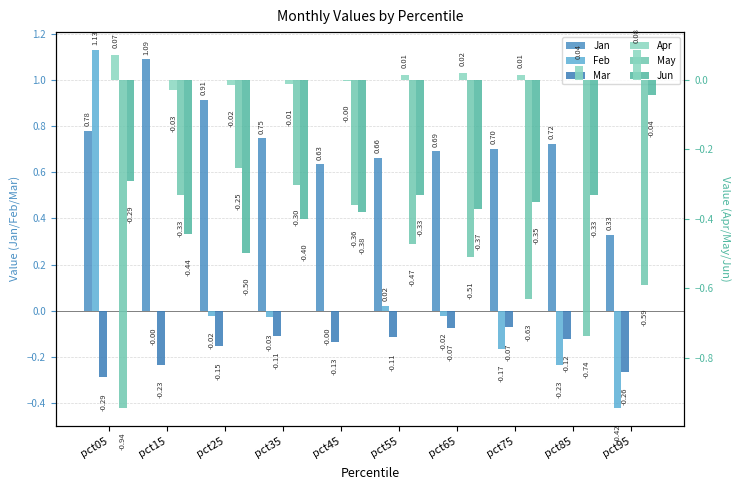

At which label does Apr first exceed 0?

pct05